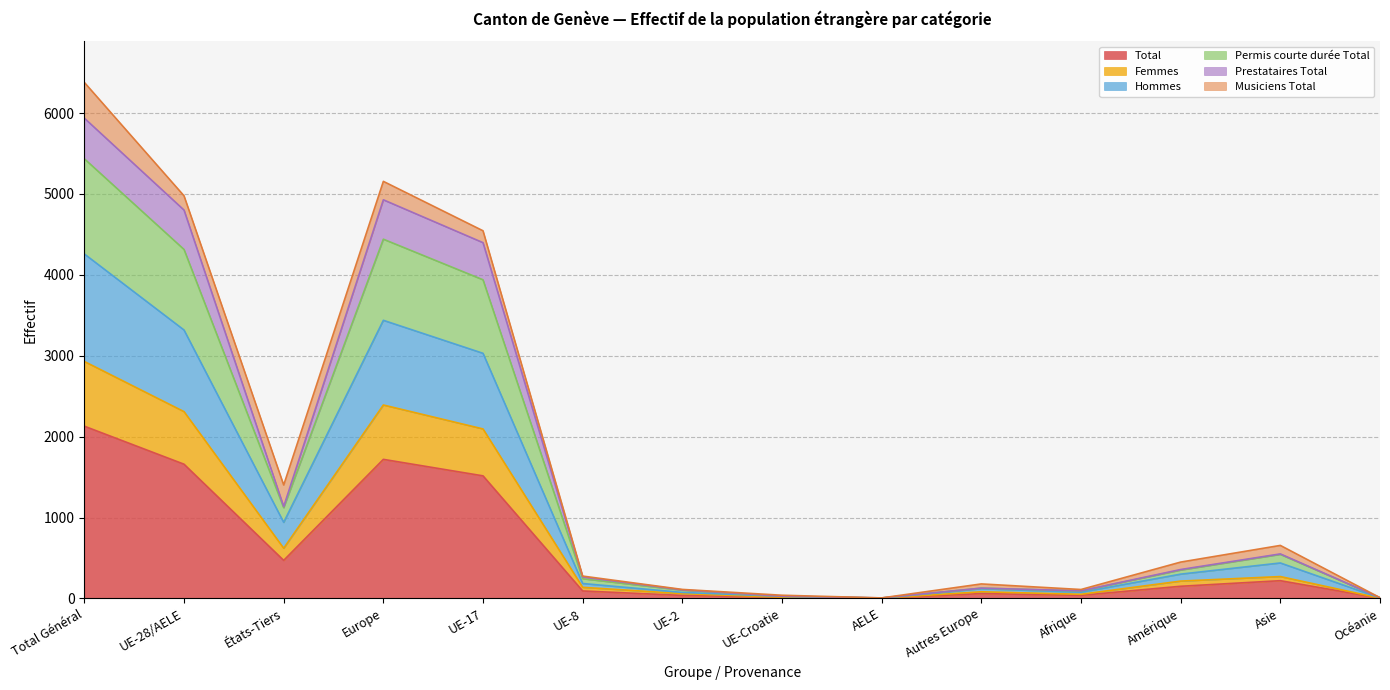

The value of Permis courte durée Total at UE-2 is 179. True or false?

False